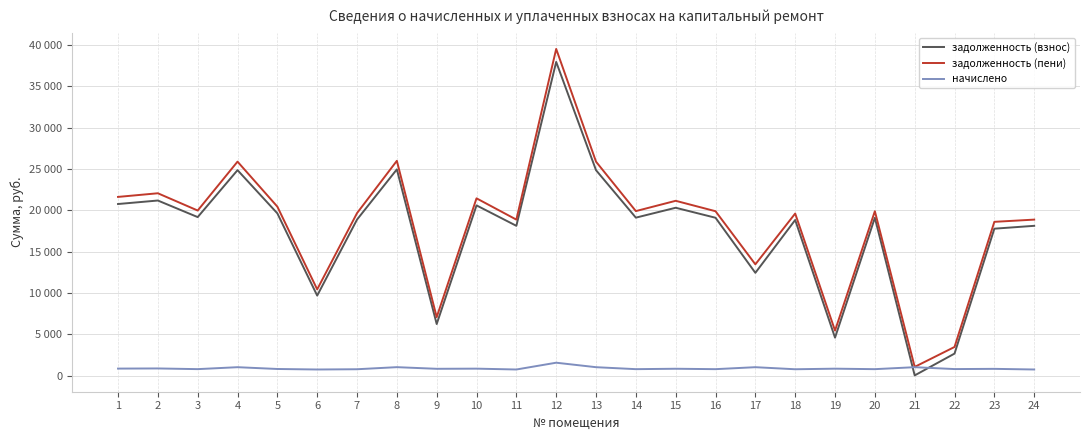

Which category has the highest value in the задолженность (взнос) series?

12